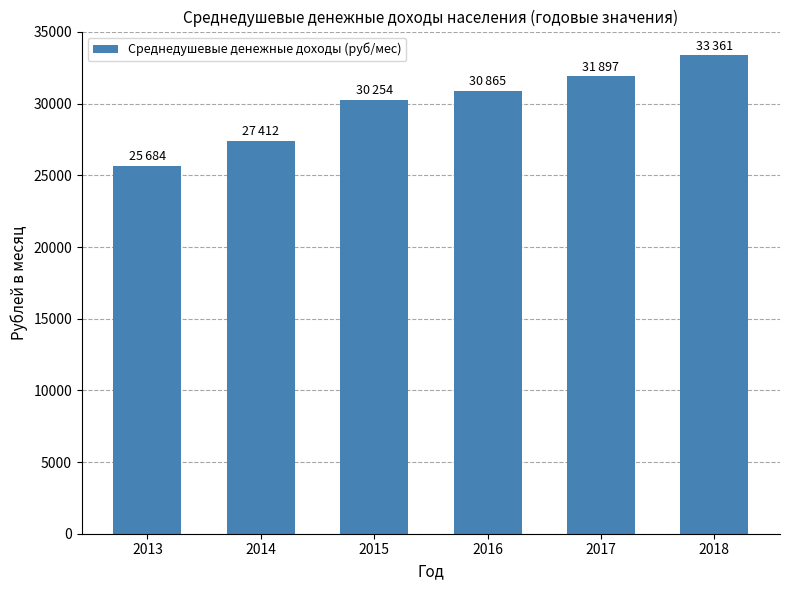

What is the sum of the values at 2014 and 2013?

53096